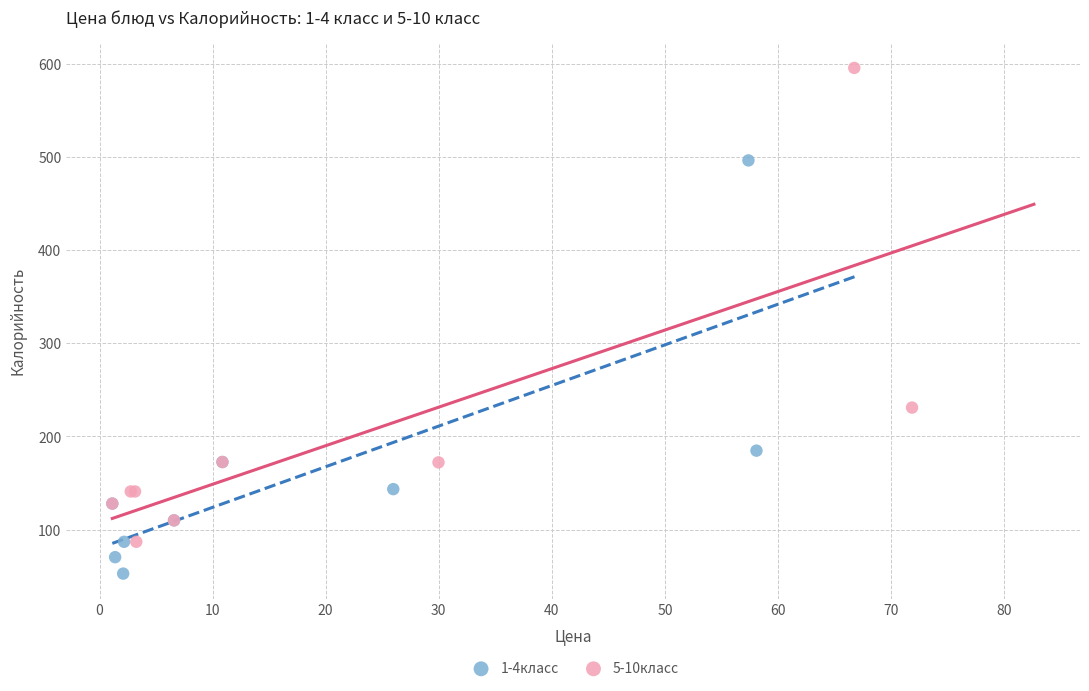

What are all the series names shown in the legend?

1-4класс, 5-10класс